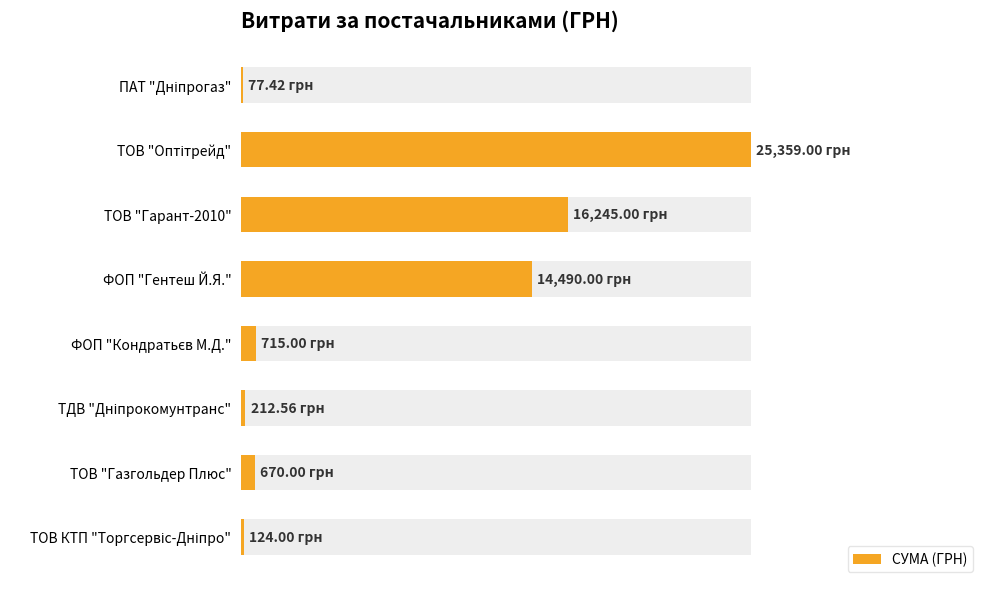

True or false: the data shows 0.0 at ТДВ "Дніпрокомунтранс".

False